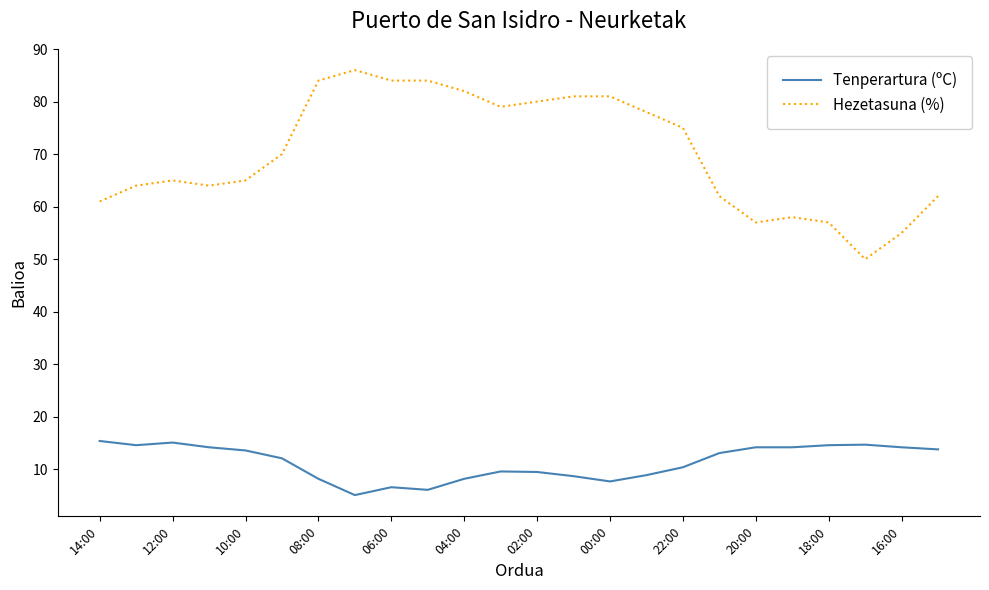

Which series has the largest total across all categories?

Hezetasuna (%)